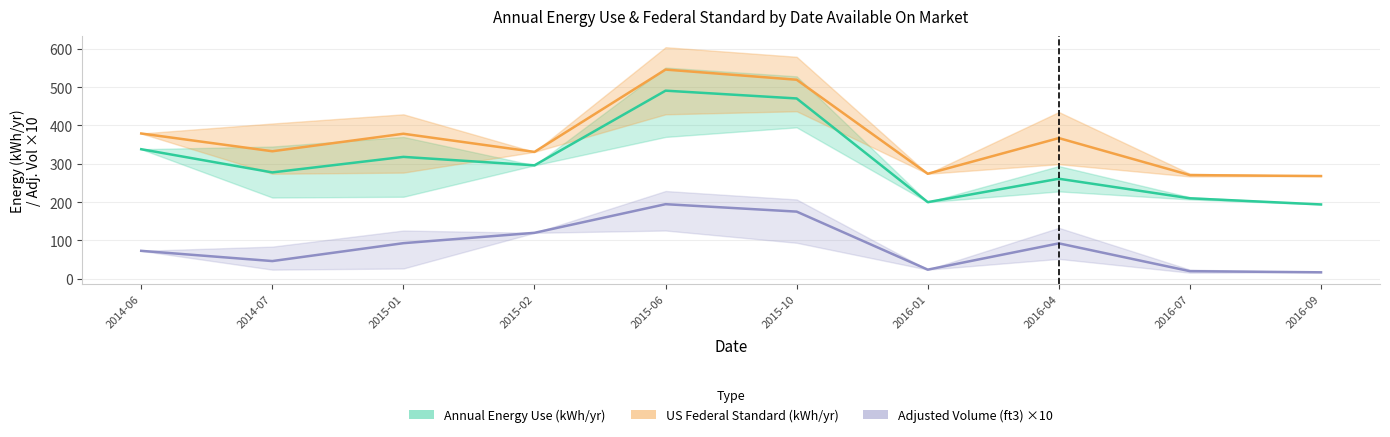

What are all the series names shown in the legend?

Annual Energy Use (kWh/yr), US Federal Standard (kWh/yr), Adjusted Volume (ft3)